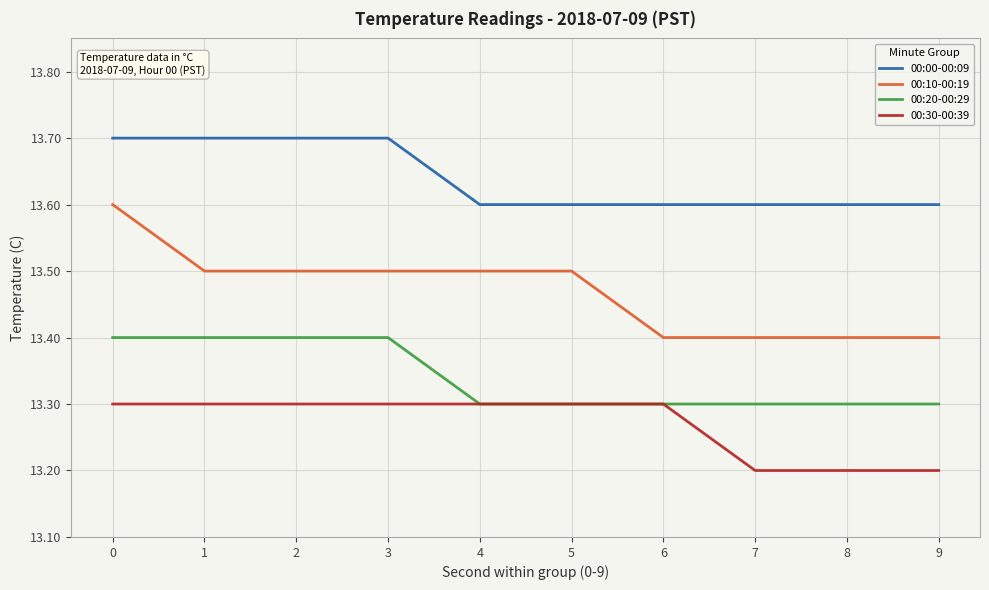

What is the average value of the 00:00-00:09 series?

13.6